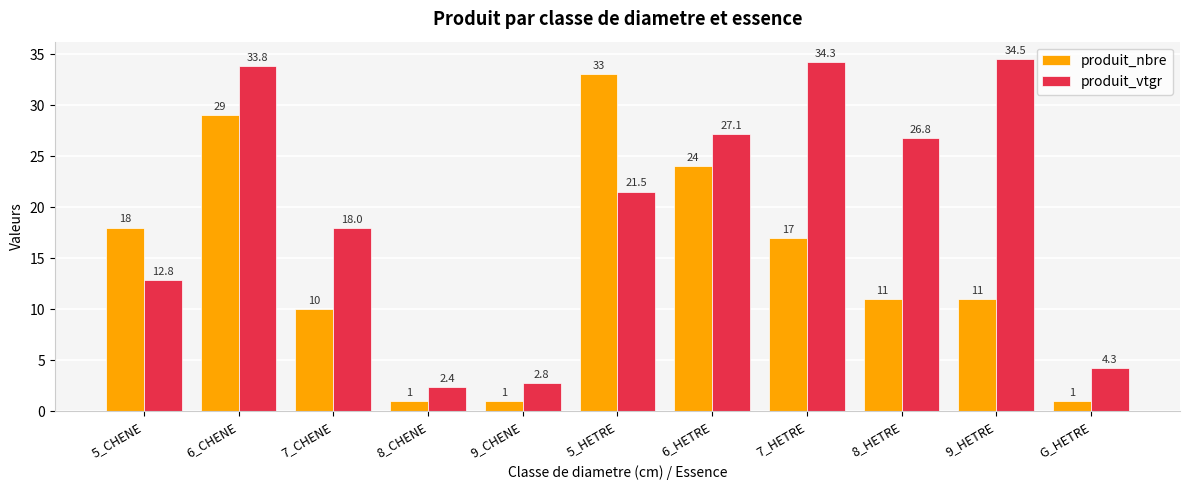

True or false: produit_nbre has a value of 14.9 at 6_HETRE.

False